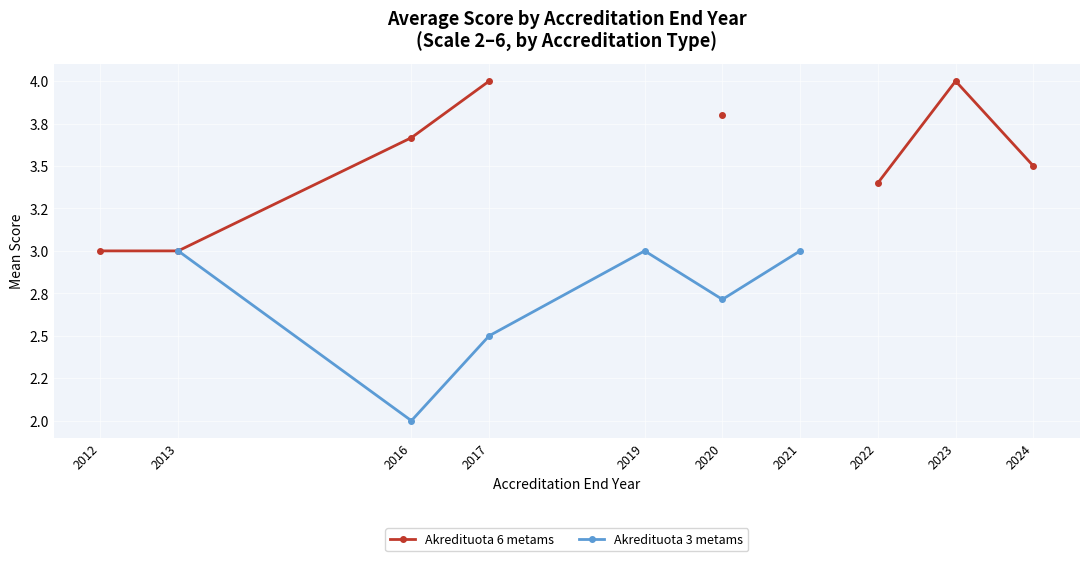

True or false: Akredituota 3 metams and Akredituota 6 metams intersect in this chart.

False